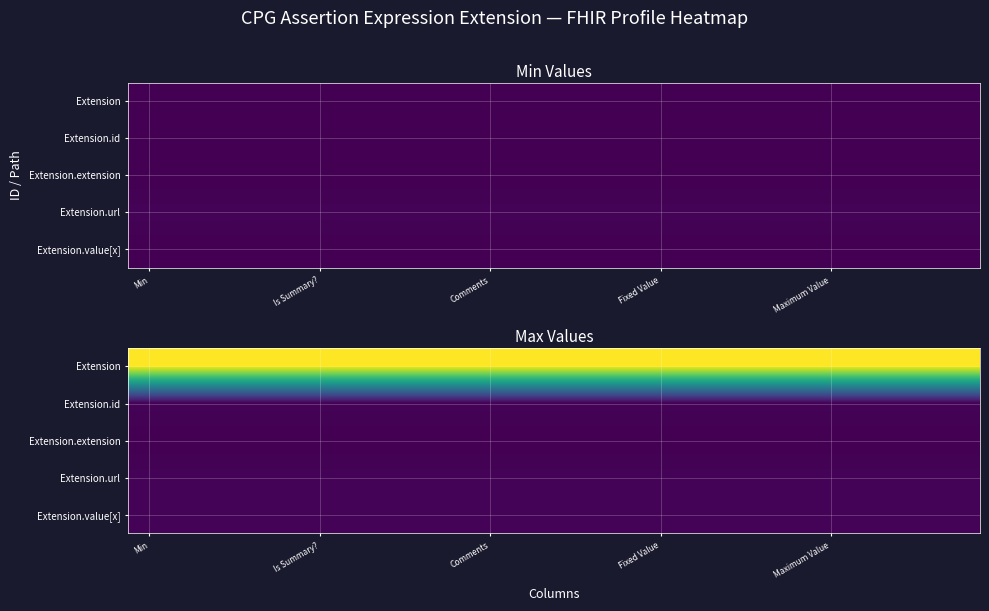

At how many categories does at least one series exceed 39?

20